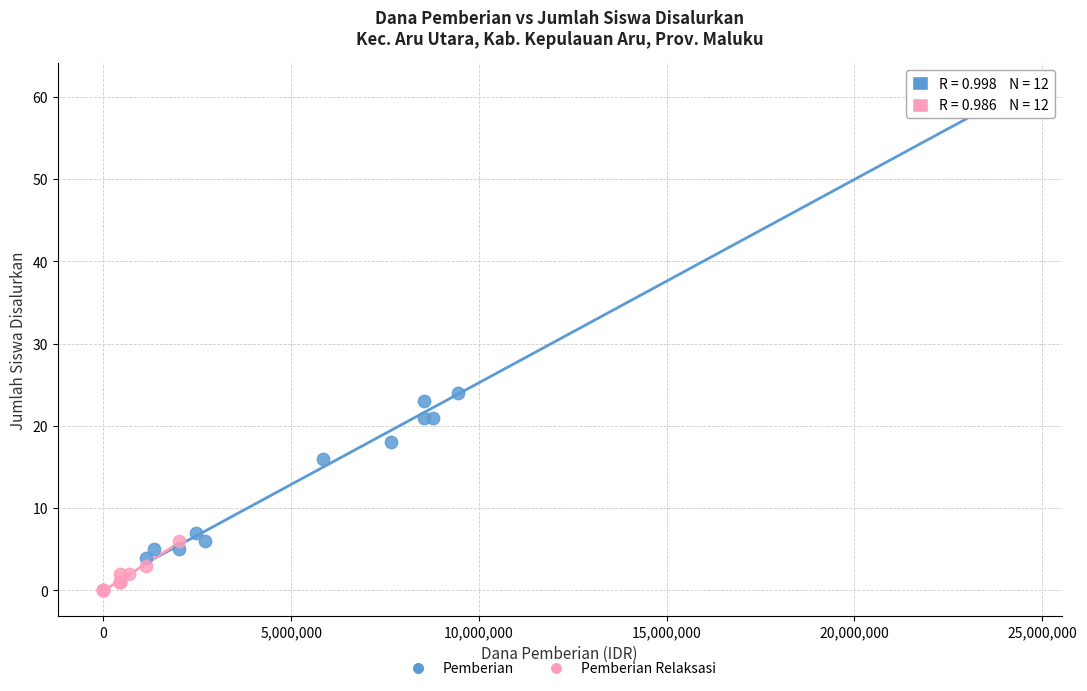

Which series has the widest spread of Y values?

Pemberian